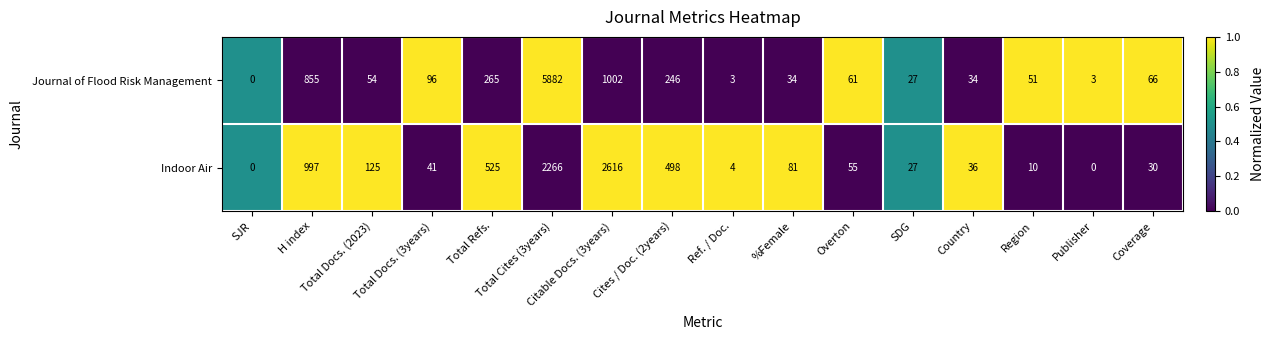

What is the highest value of the Indoor Air series?

2616